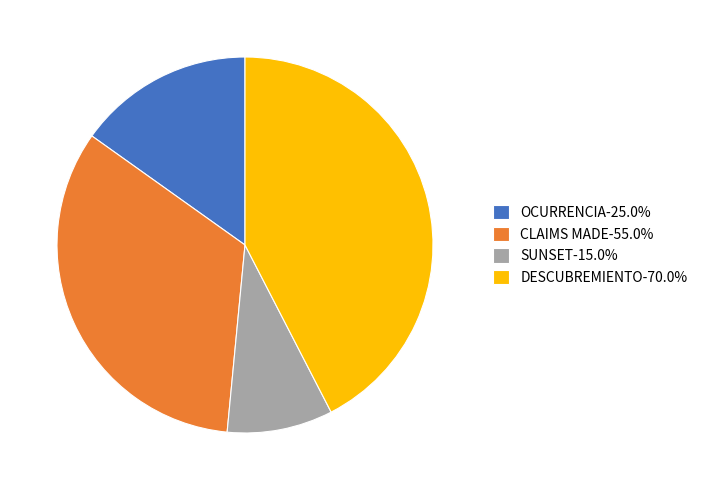

Which slice is the largest?

DESCUBREMIENTO